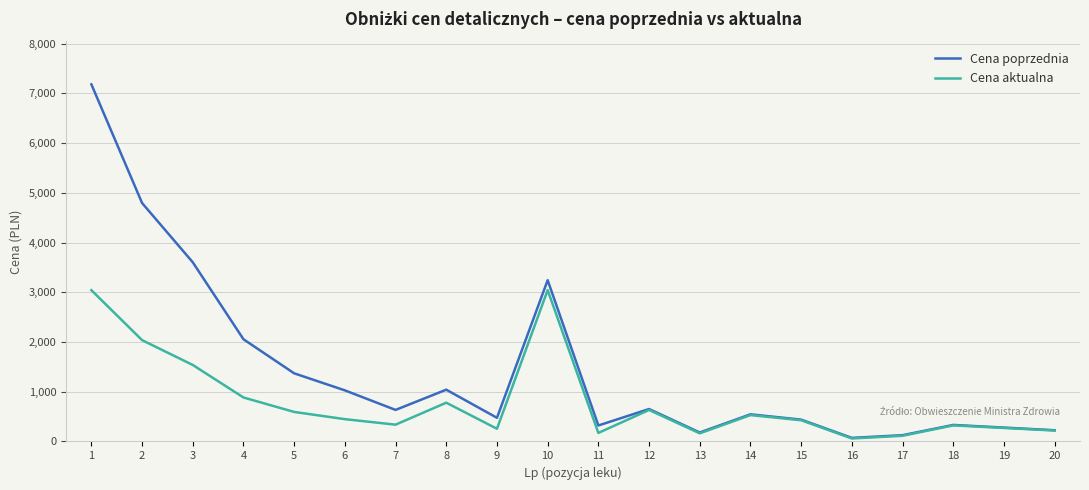

The value of Cena aktualna at 14 is 530.0. True or false?

True